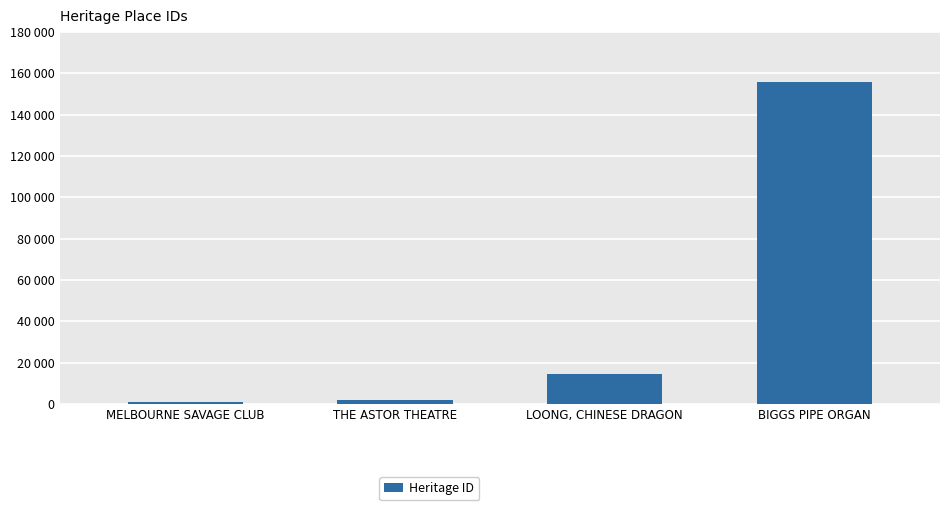

Is it true that the value at BIGGS PIPE ORGAN is 155832?

True